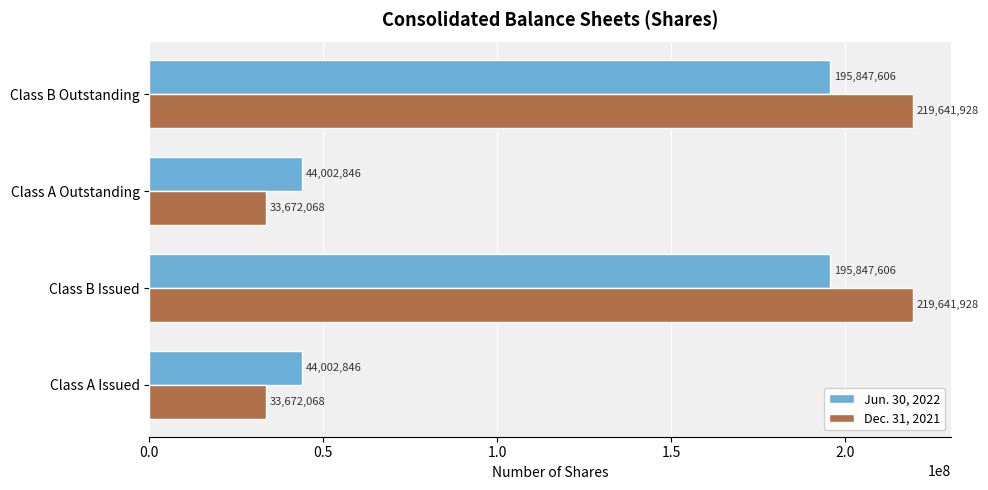

What is the greatest value displayed?

219641928